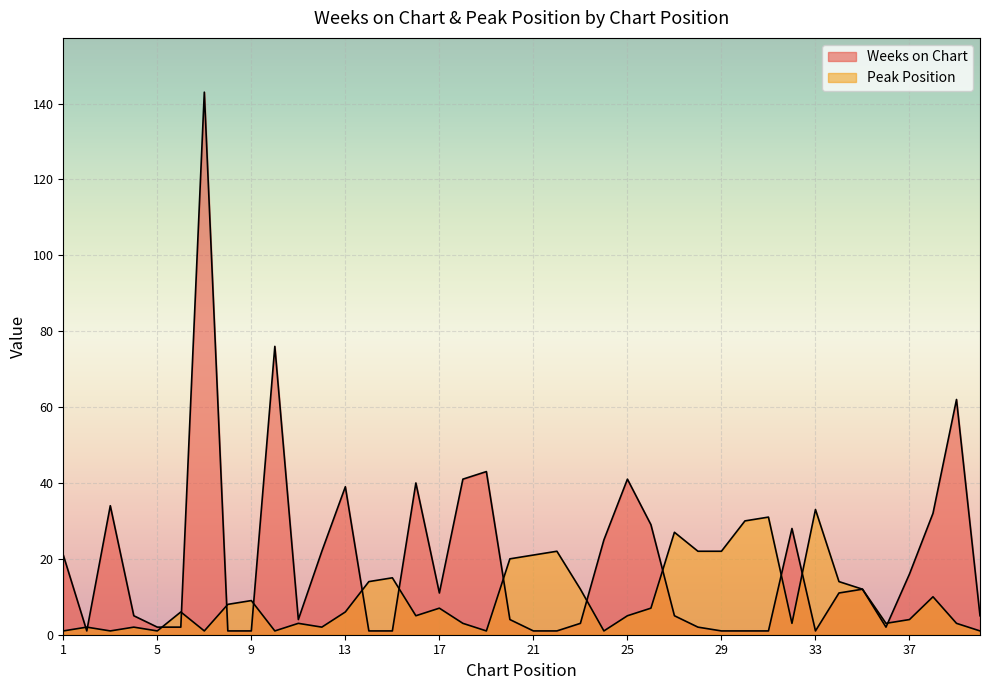

What are all the series names shown in the legend?

Weeks on Chart, Peak Position